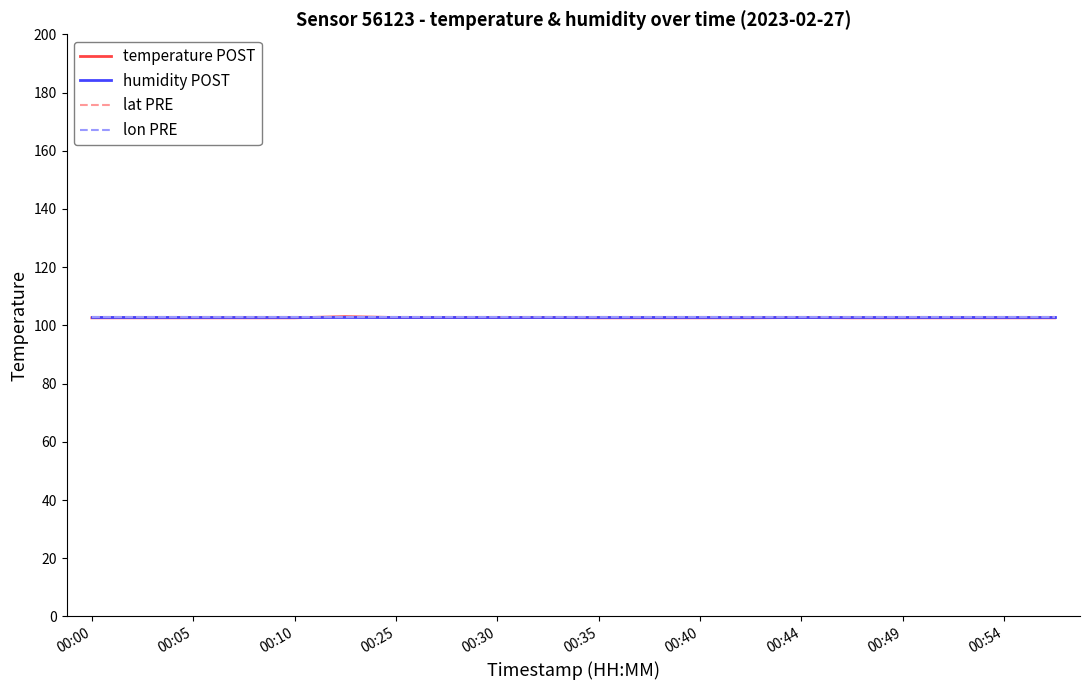

Is this an area chart (filled region under the line)?

No